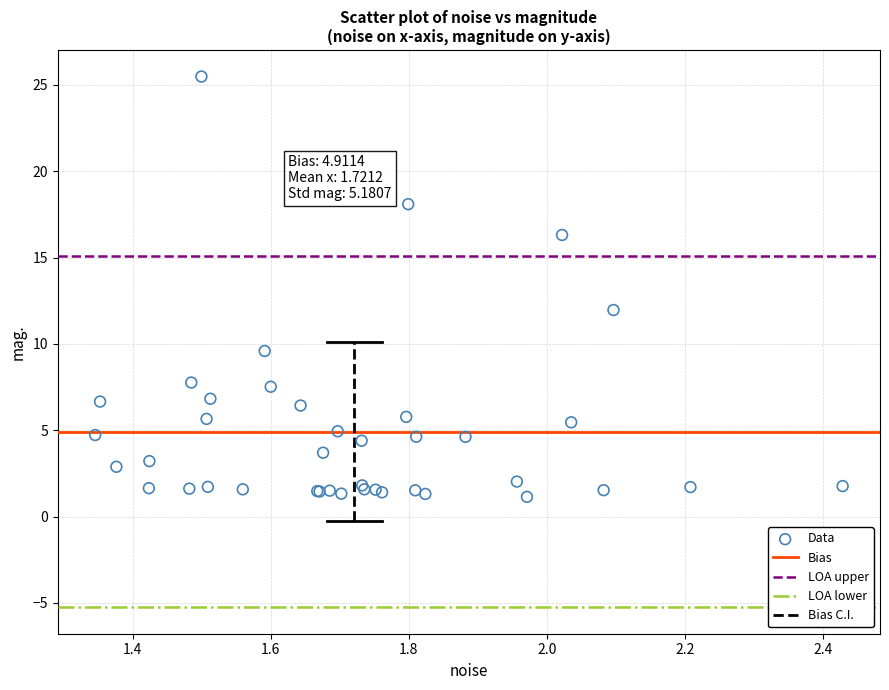

What Y value in the scatter plot is closest to 13?

12.0